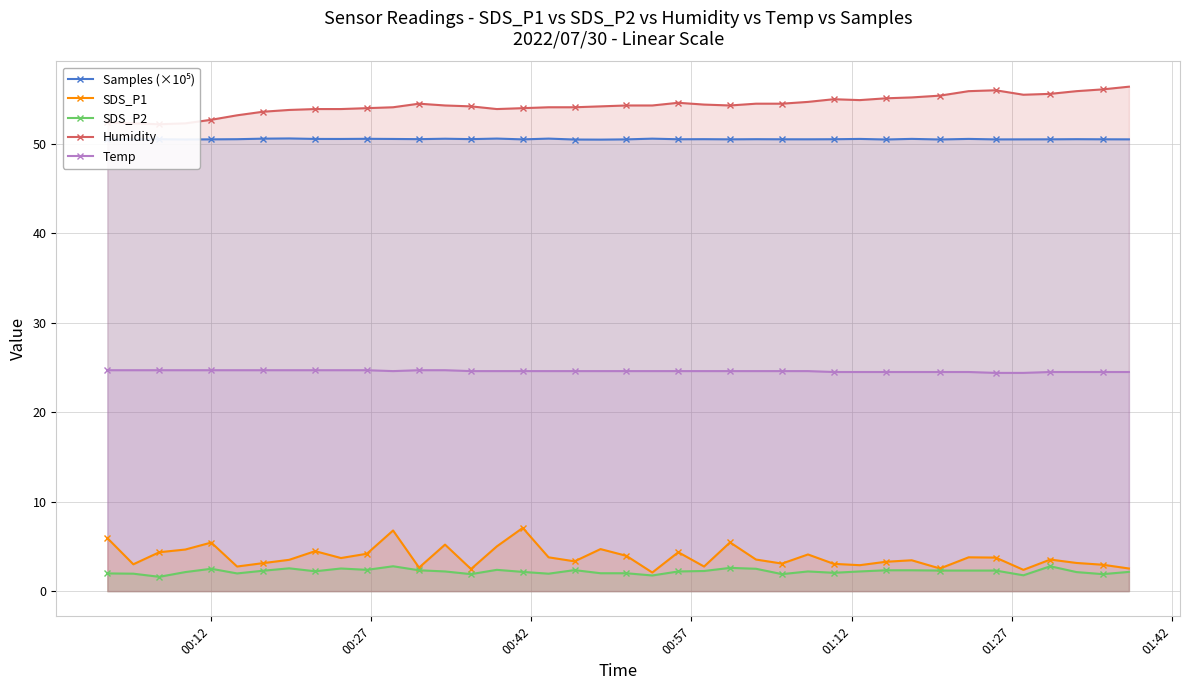

What is the highest value of the Humidity series?

56.4